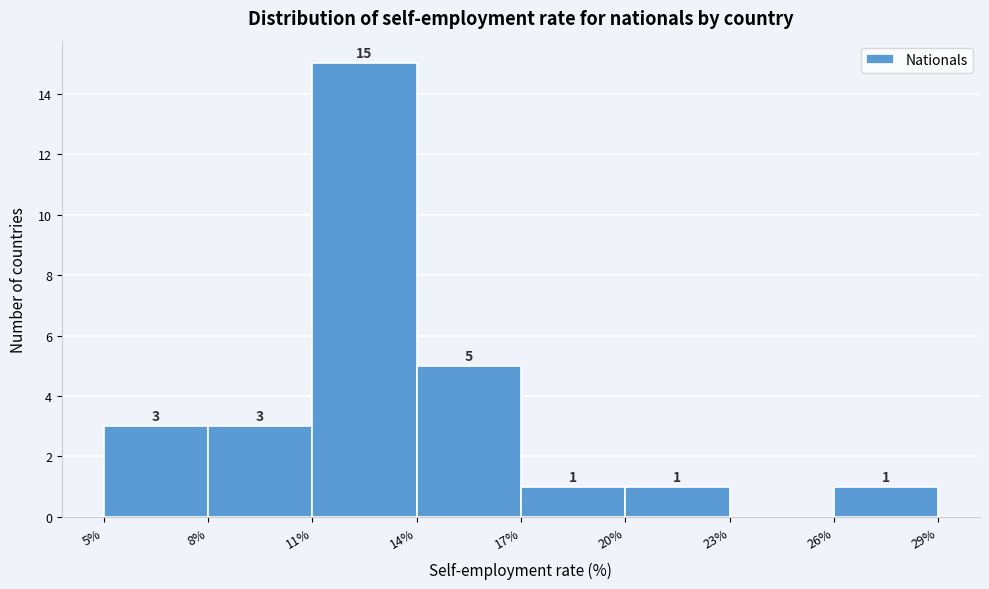

Over which range of the x-axis is the bar tallest?

11% to 14%